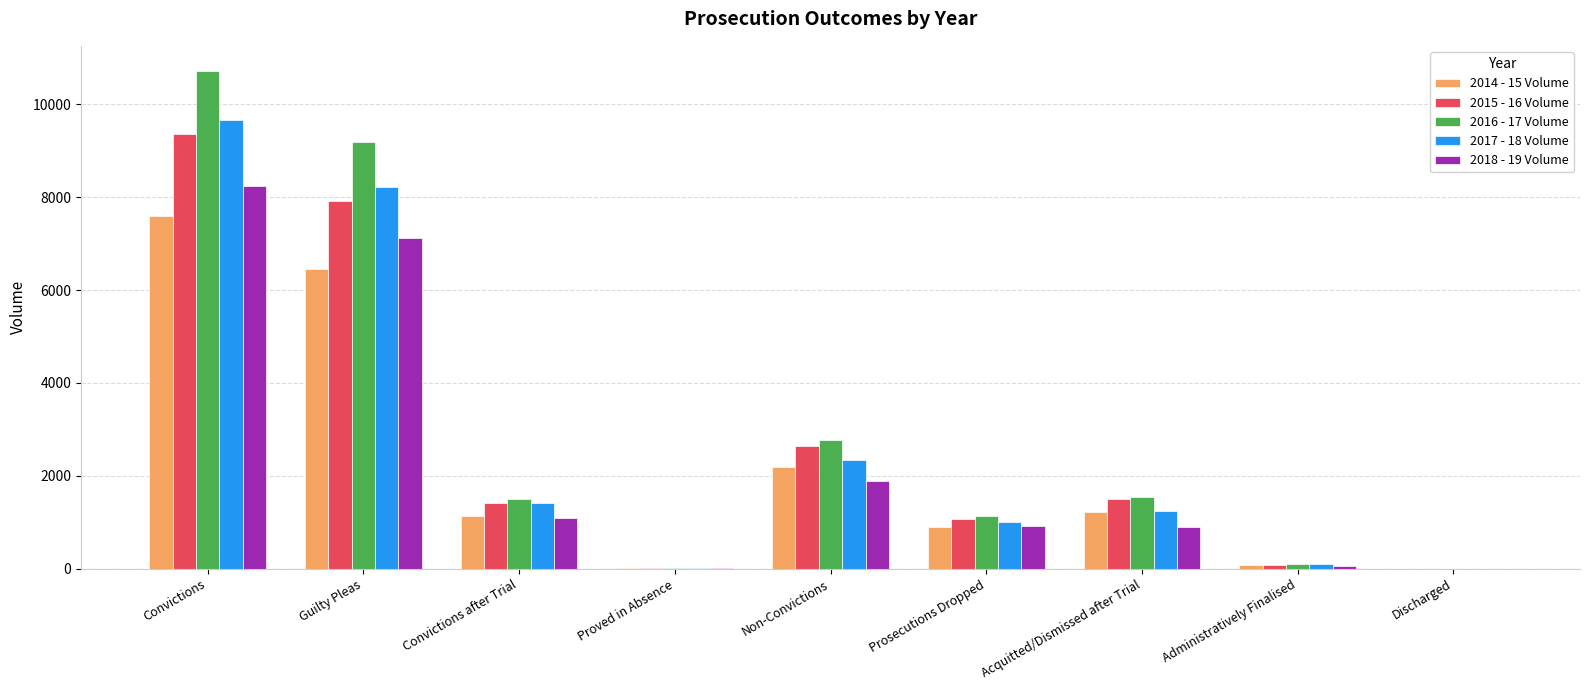

Where is 2014 - 15 Volume nearest to the value 3796?

Non-Convictions